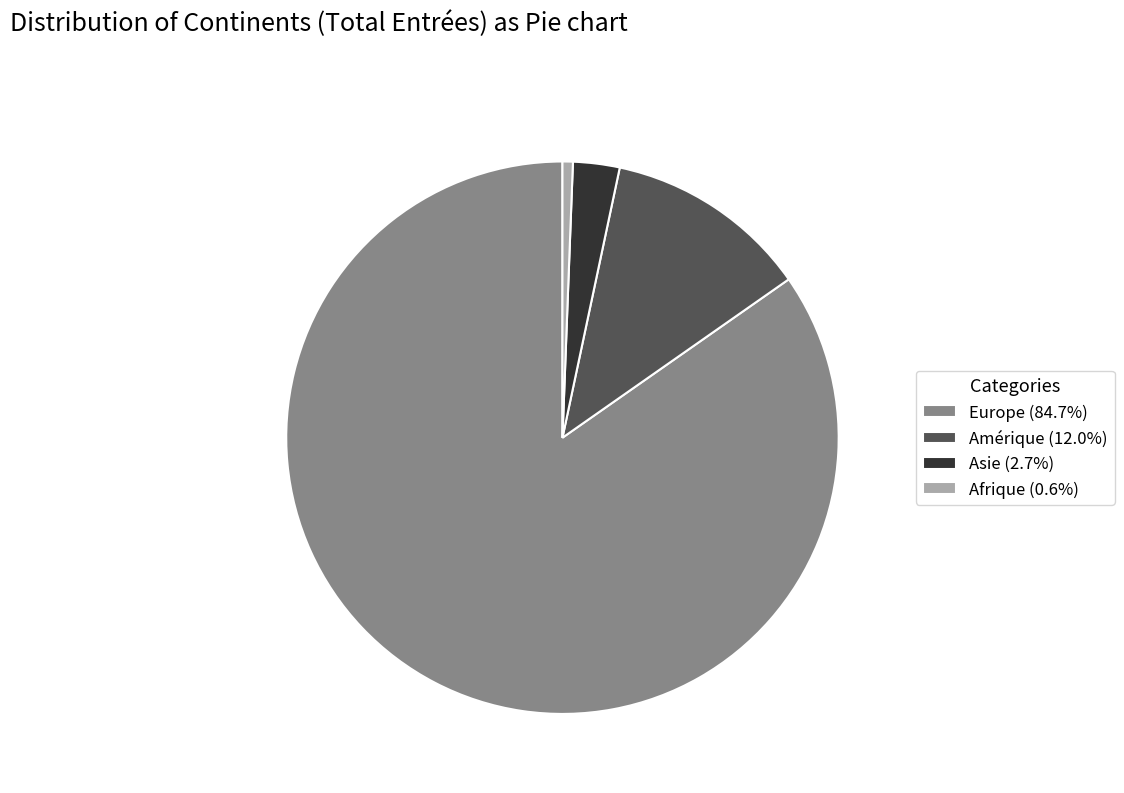

Approximately how many times larger is the value at Europe (84.7%) compared to Asie (2.7%)?

31.1